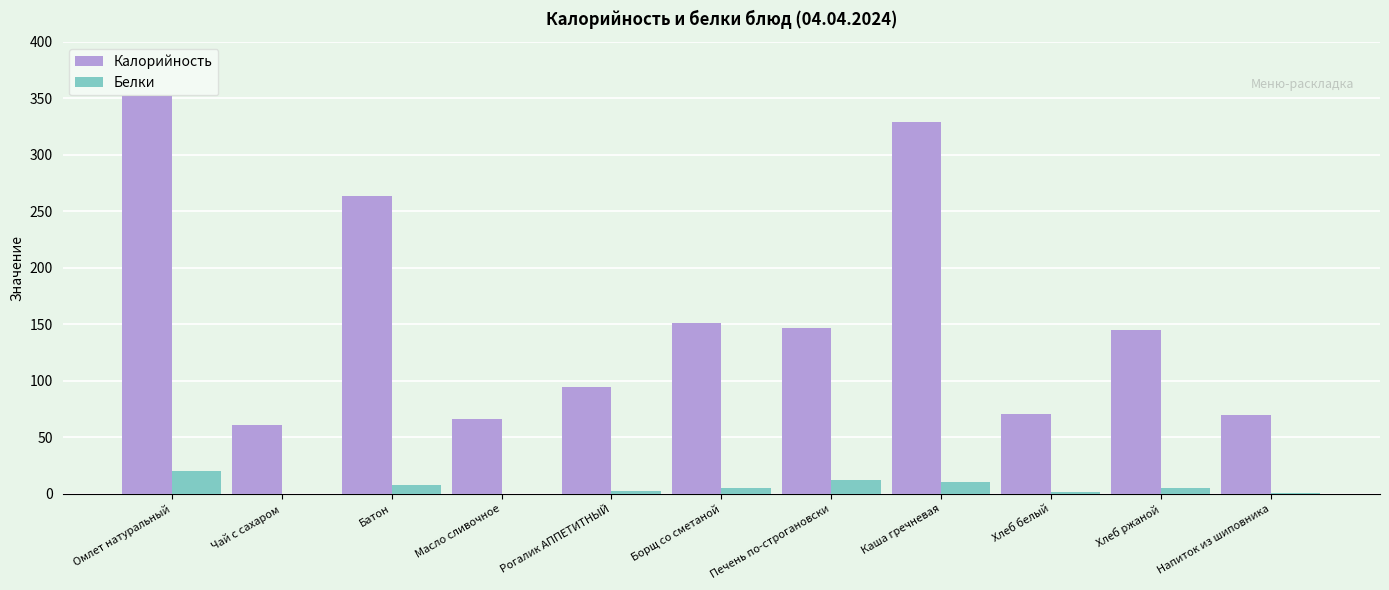

True or false: Калорийность has a value of 115 at Напиток из шиповника.

False